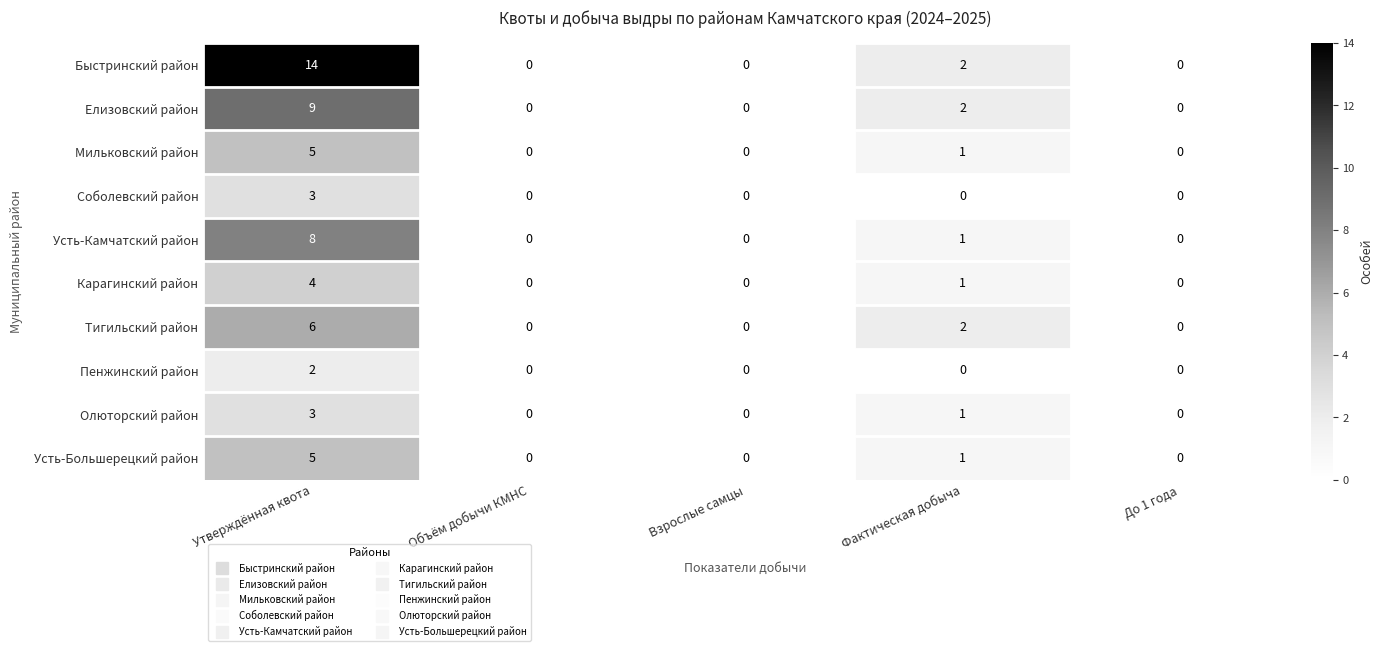

What is the sum of all Карагинский район values?

5